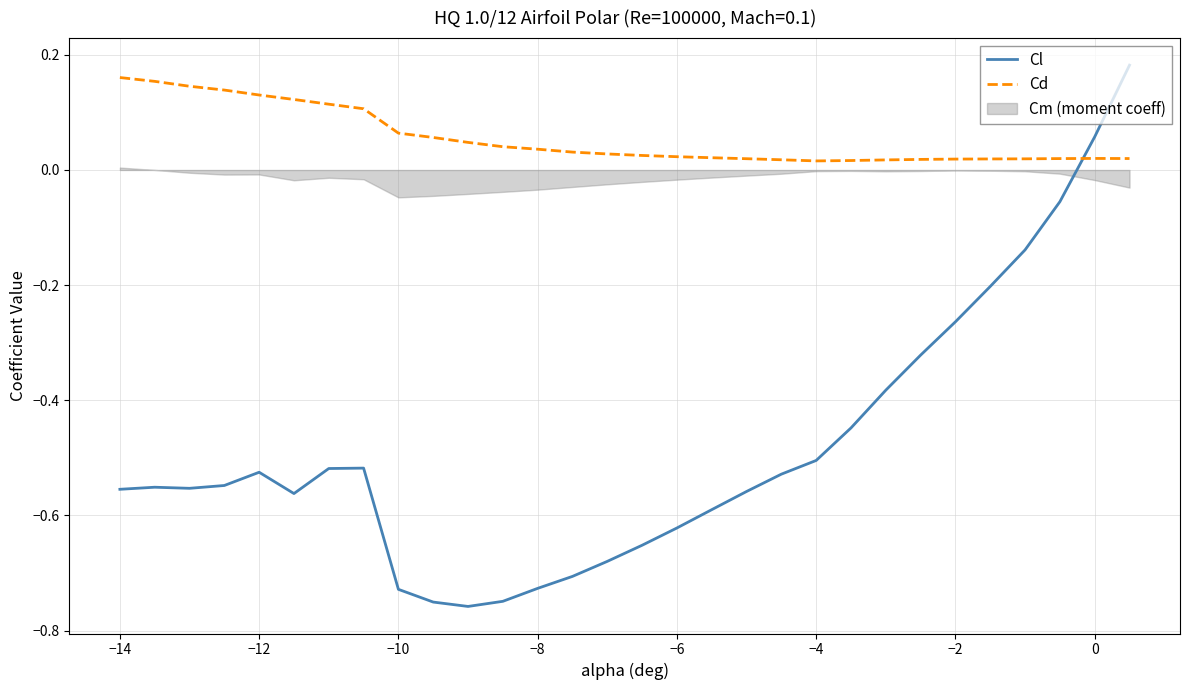

After their last crossing, which series has the higher values: Cd or Cl?

Cl